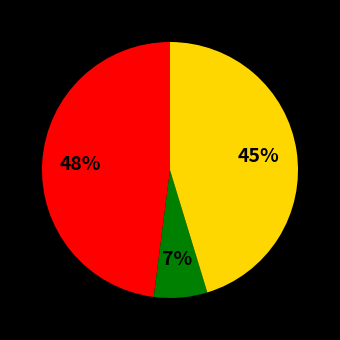

Is there any slice that represents more than half of the pie?

No